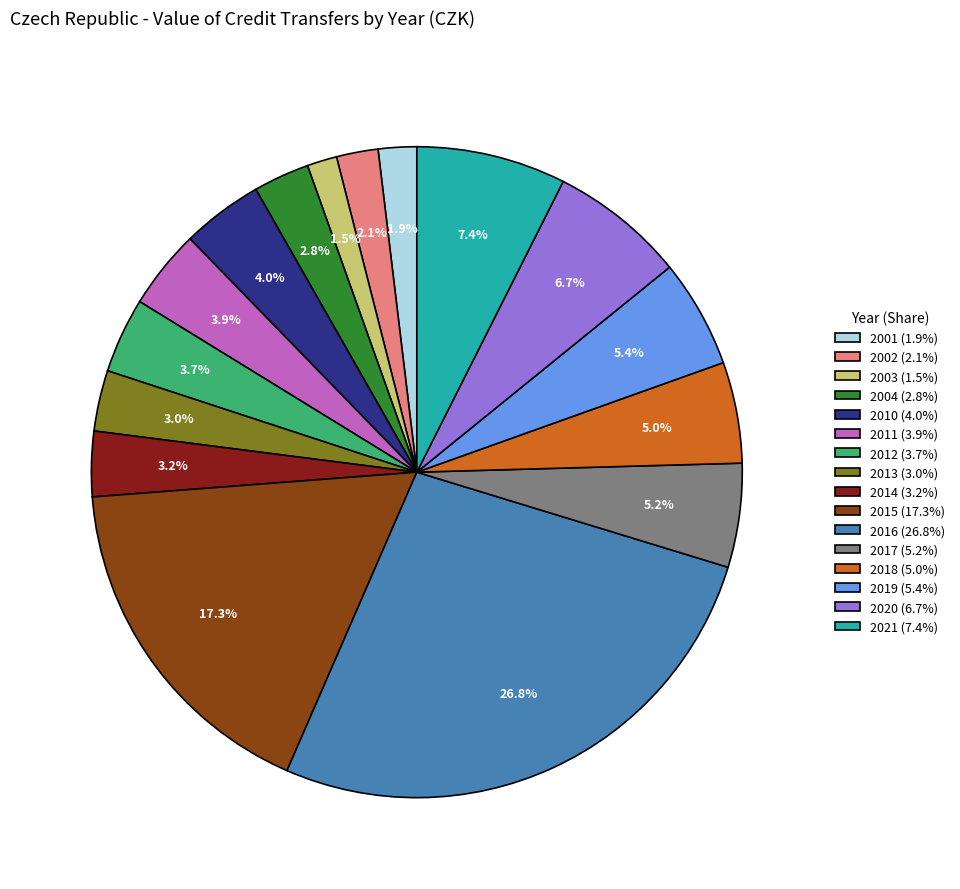

Is there a majority slice in this chart?

No